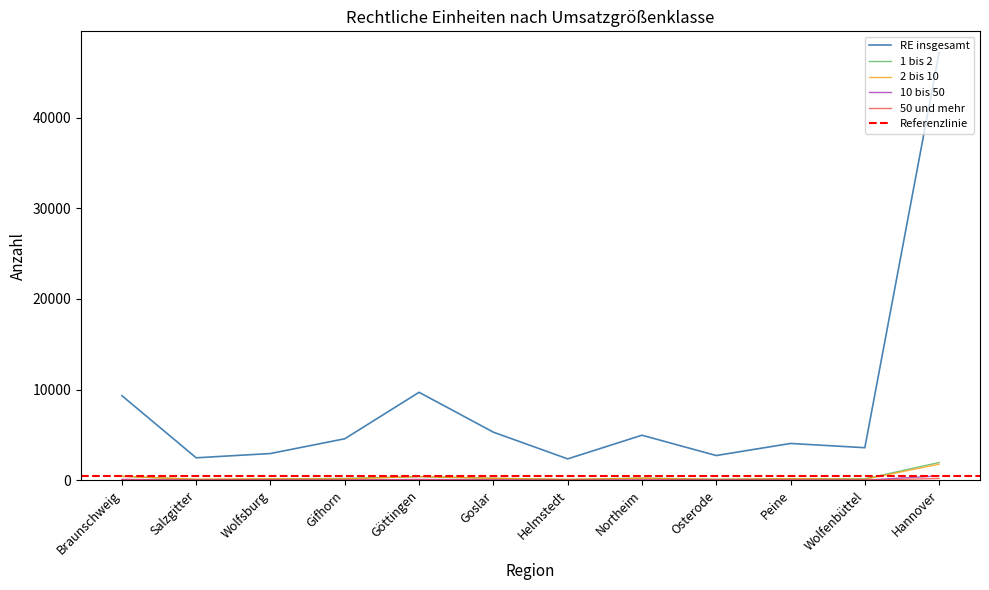

At which category does the chart reach its peak across all series?

Hannover